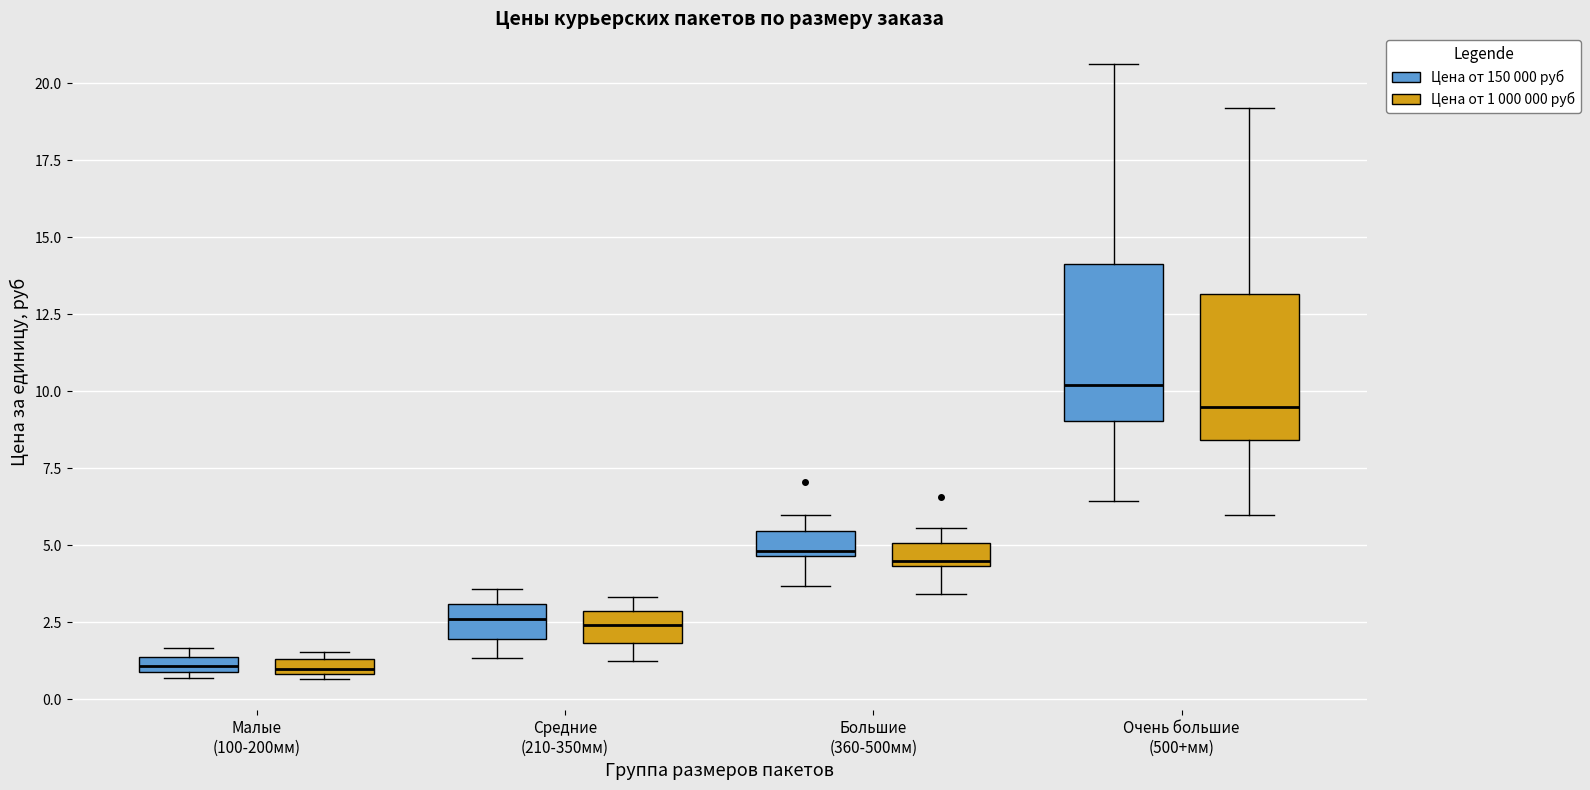

Which box has the highest median line?

Очень большие (500+мм) (Цена от 150 000 руб)